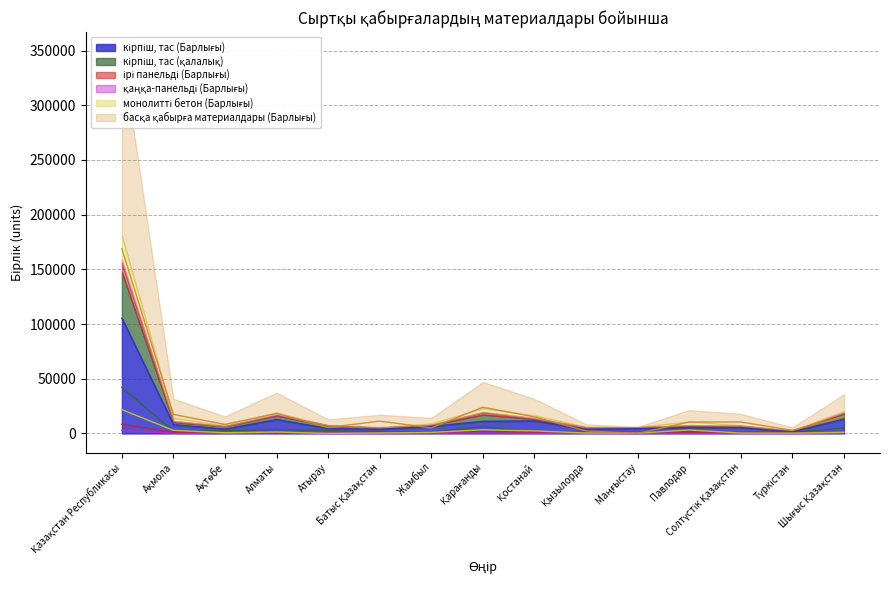

In басқа қабырға материалдары (Барлығы), how many points are lower than both neighbors (excluding endpoints)?

5